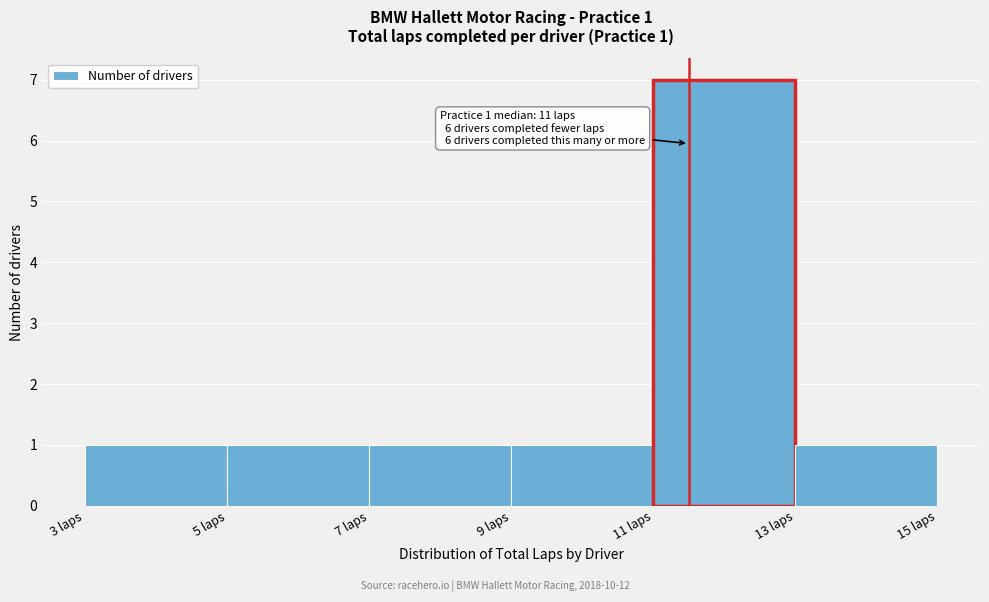

Over which range of the x-axis is the bar tallest?

11 to 13